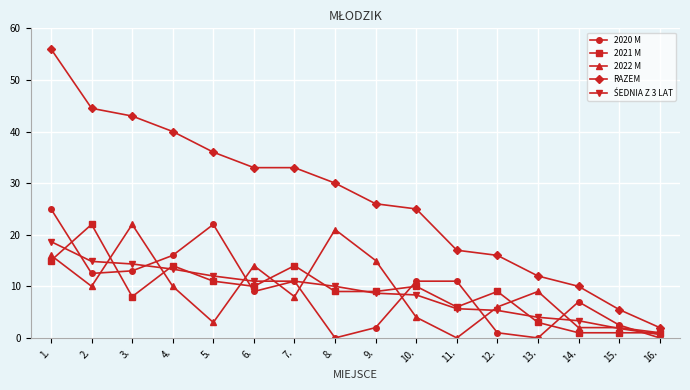

At which label is RAZEM closest to 29?

8.